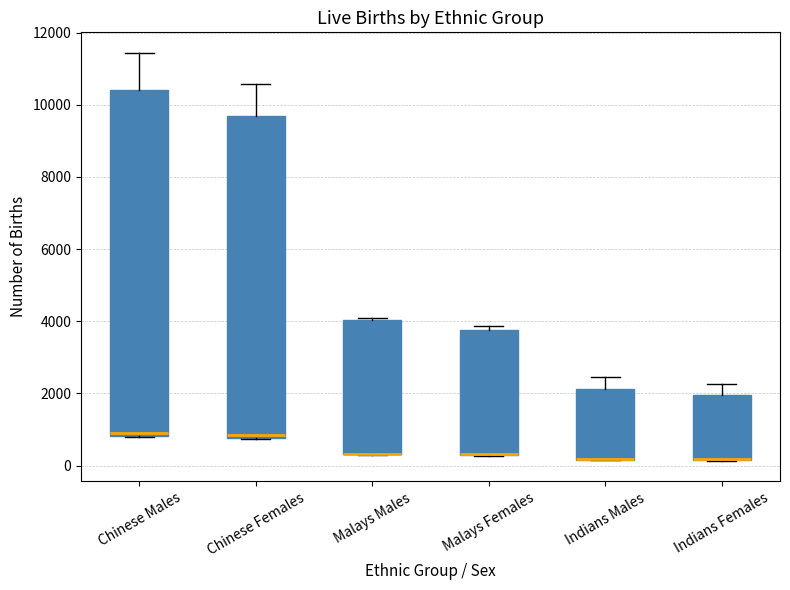

Where is the lower edge of the box for Indians Females on the y-axis? The values are not printed on the chart, so give them approximately, as read against the axis.

200